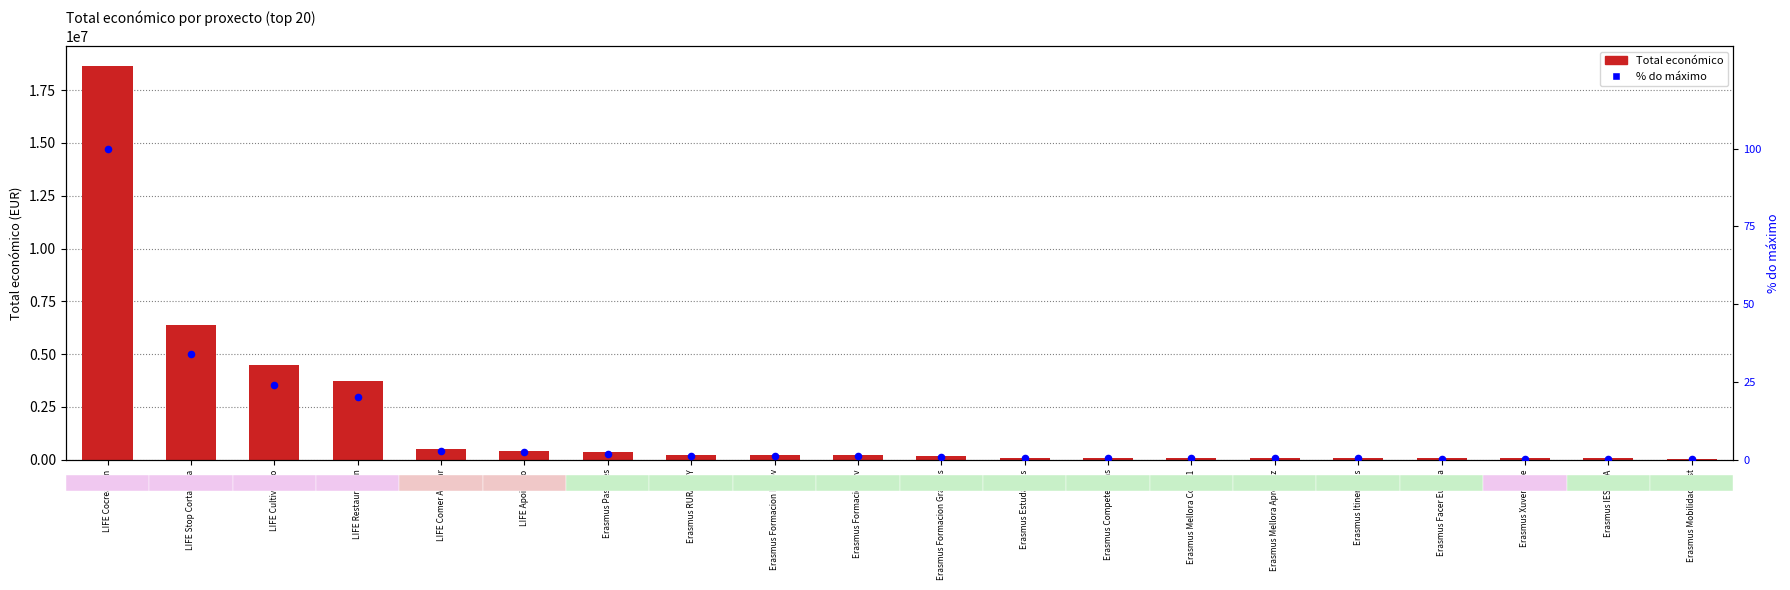

At how many categories does at least one series exceed 11182429?

1